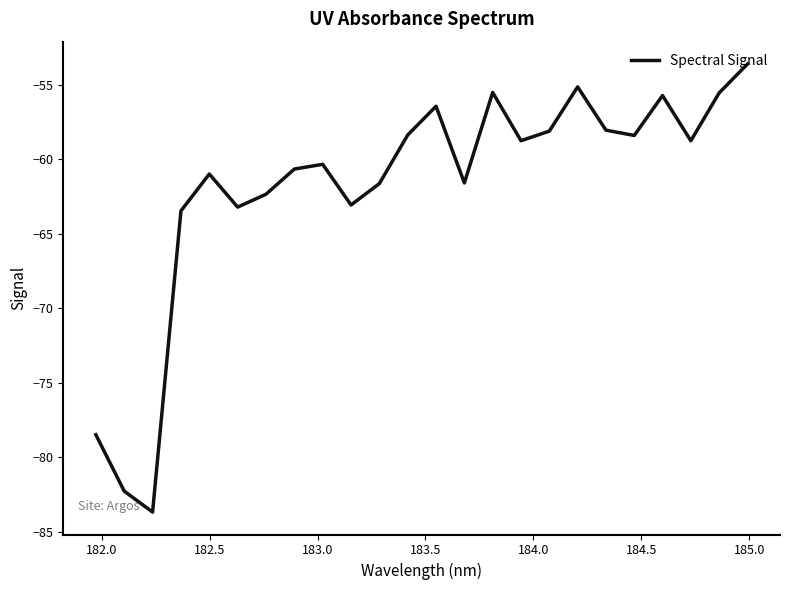

How many lines are shown in the chart?

1